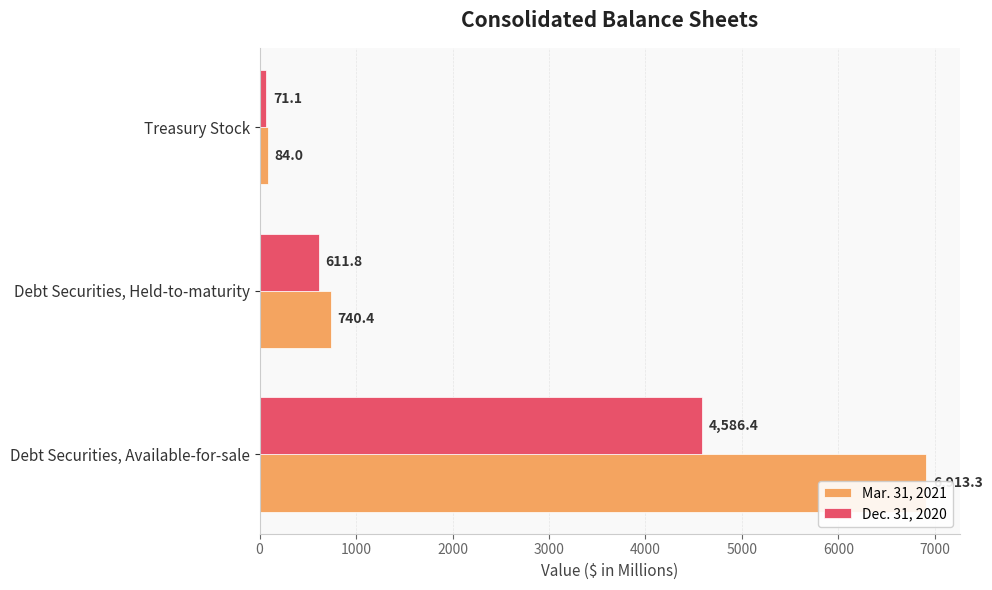

Is it true that Mar. 31, 2021 equals 23.5 at 2000?

False